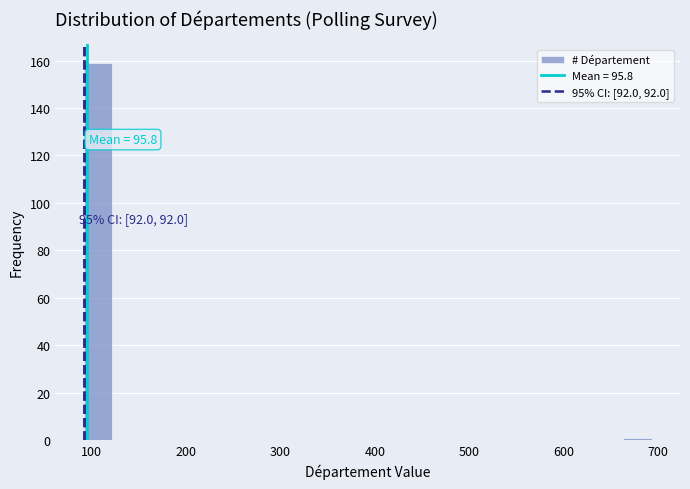

Read against the x-axis, roughly where is the centre of the tallest bar?

110